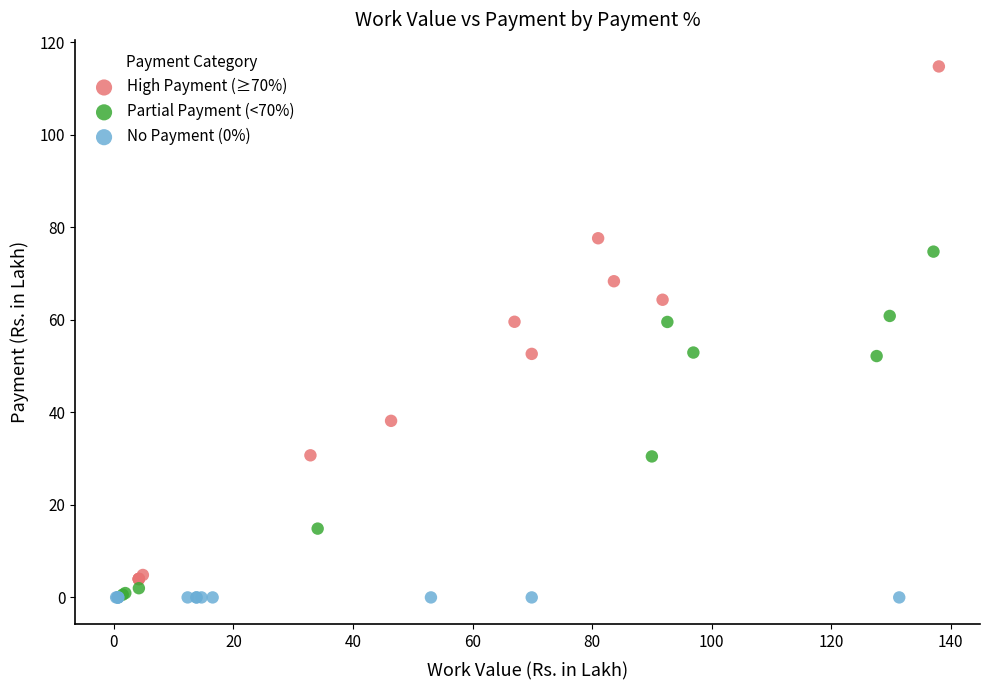

Which series contains the highest Y value?

High Payment (≥70%)